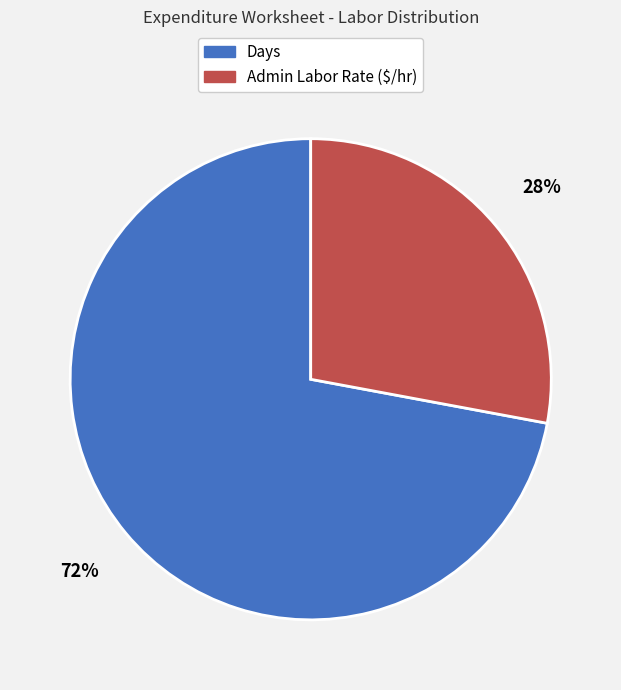

Is there any slice that represents more than half of the pie?

Yes